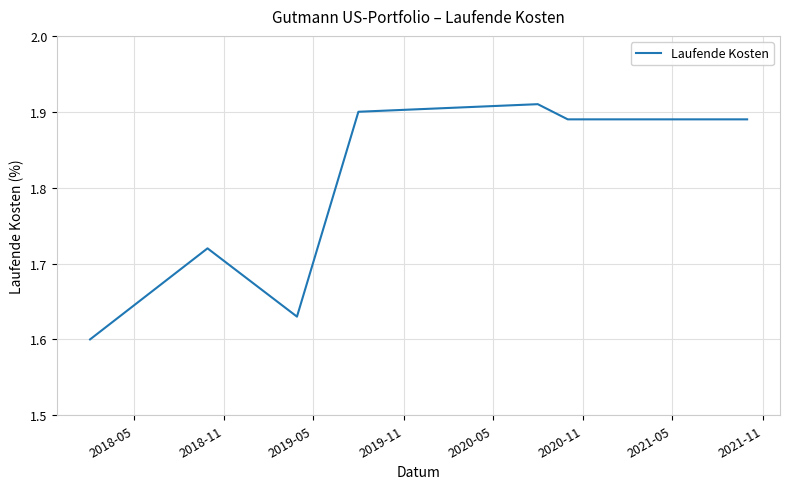

How many interior local peaks (higher than both neighbors) does the data have?

2